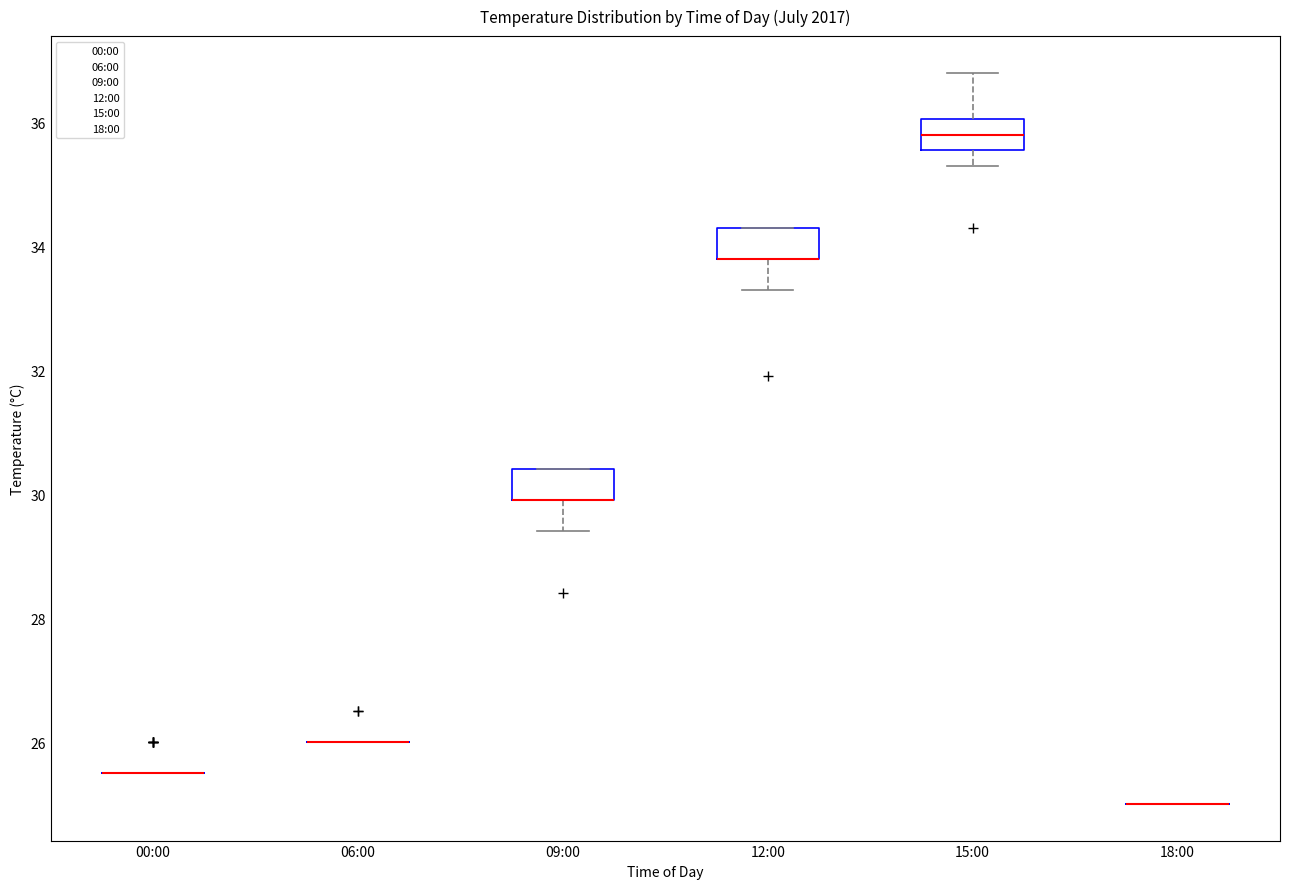

Reading left to right, read every box against the y-axis: the position of its median line, the range the box covers, and the ends of its whiskers. The values are not printed on the chart, so give them approximately, as read against the axis.

00:00: box collapsed to a line at 25.6, whiskers 25.6 to 25.6
06:00: box collapsed to a line at 26.0, whiskers 26.0 to 26.0
09:00: median 30.0 (drawn on the box's lower edge), box 30.0 to 30.4, whiskers 29.4 to 30.4
12:00: median 33.8 (drawn on the box's lower edge), box 33.8 to 34.4, whiskers 33.4 to 34.4
15:00: median 35.8, box 35.6 to 36.0, whiskers 35.4 to 36.8
18:00: box collapsed to a line at 25.0, whiskers 25.0 to 25.0